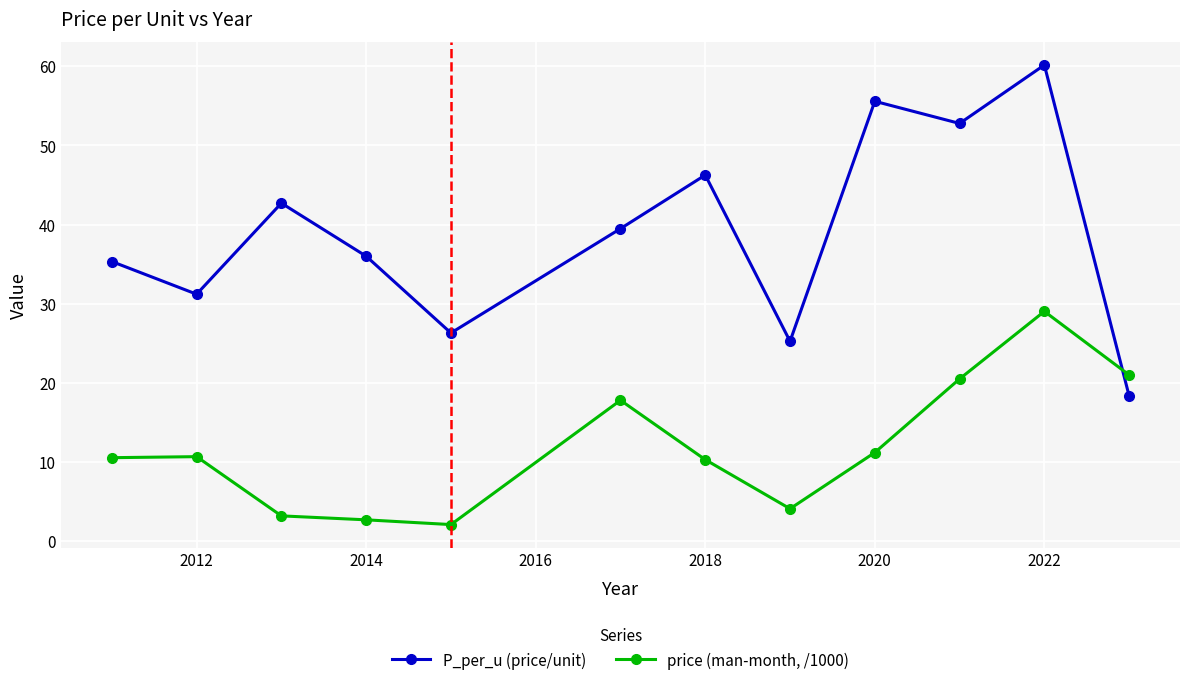

True or false: P_per_u (price/unit) and price (man-month, /1000) cross at least once.

True